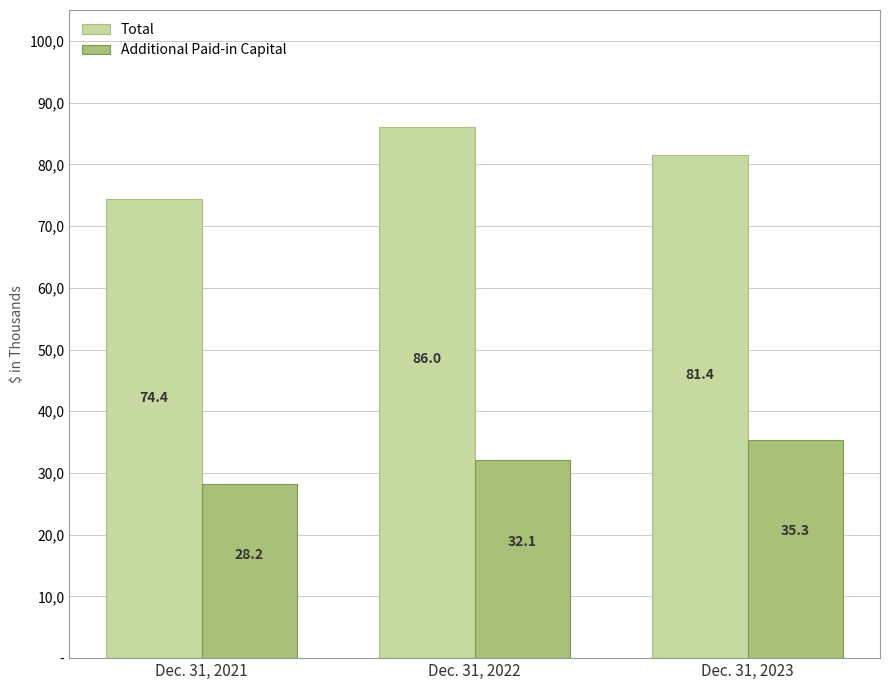

Reading left to right, what are all the values shown in this chart?

Total: Dec. 31, 2021=74428	Dec. 31, 2022=86003	Dec. 31, 2023=81444
Additional Paid-in Capital: Dec. 31, 2021=28250	Dec. 31, 2022=32059	Dec. 31, 2023=35345